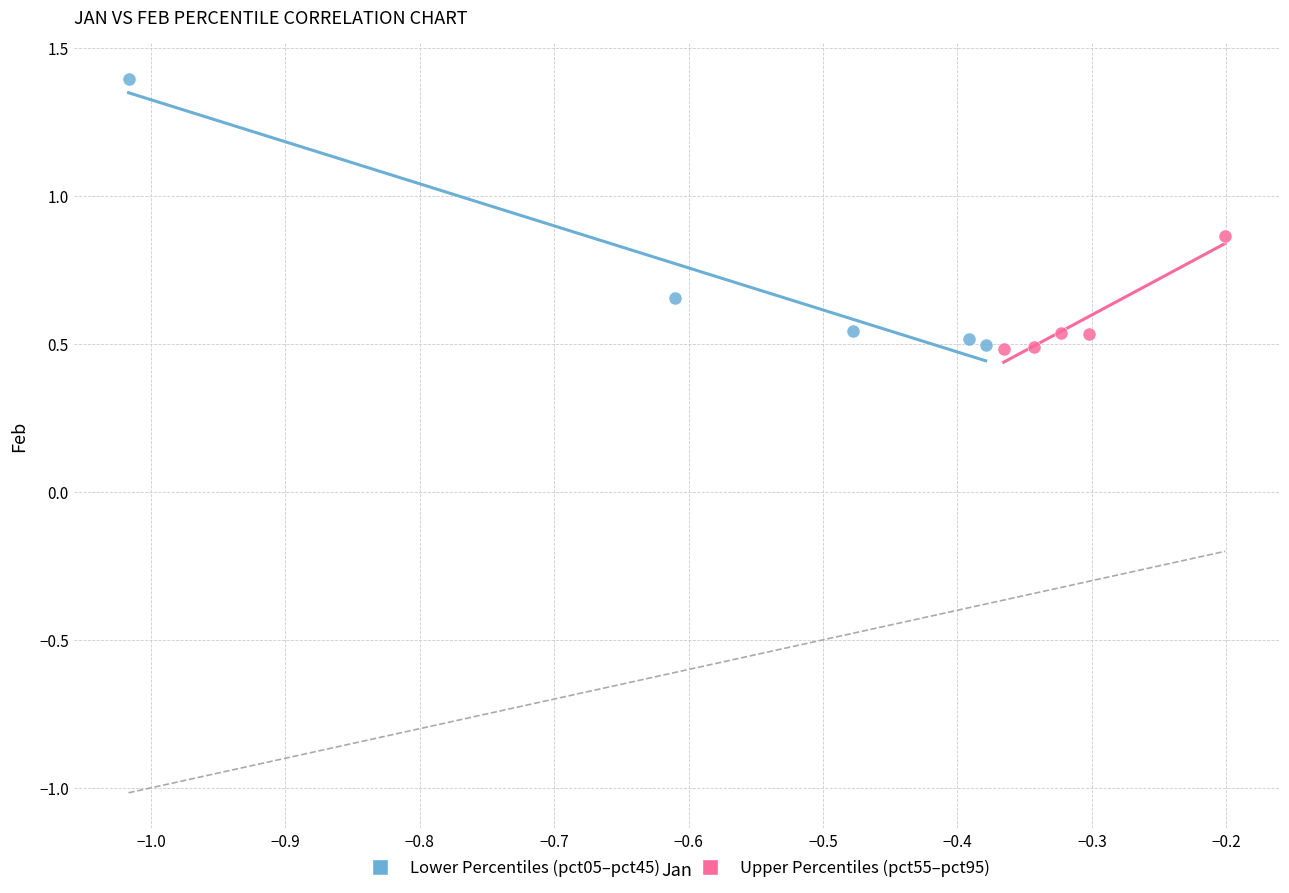

Which series contains the highest Y value?

Lower Percentiles (pct05–pct45)